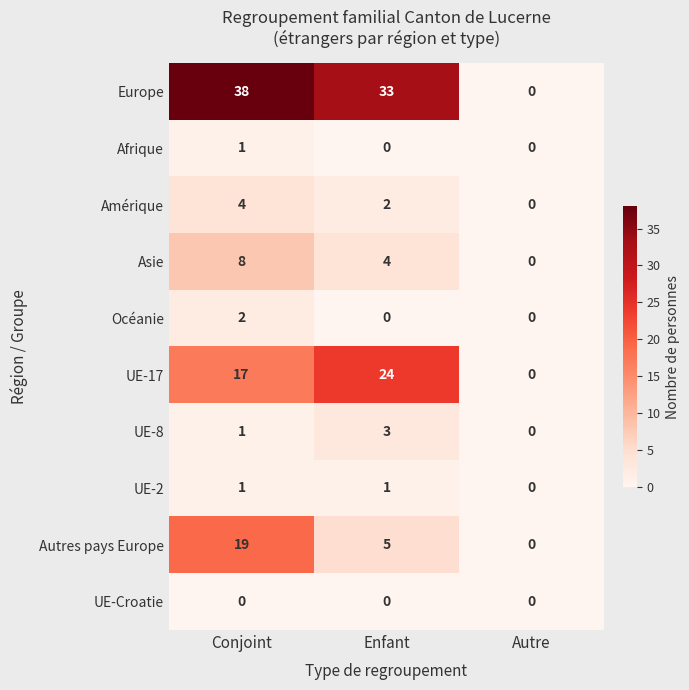

Reading right to left, list all the values displayed in this chart.

Europe: 0	33	38
Afrique: 0	0	1
Amérique: 0	2	4
Asie: 0	4	8
Océanie: 0	0	2
UE-17: 0	24	17
UE-8: 0	3	1
UE-2: 0	1	1
Autres pays Europe: 0	5	19
UE-Croatie: 0	0	0